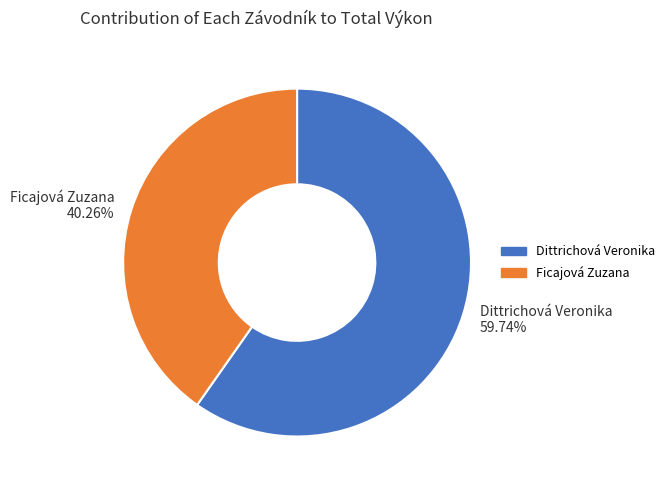

What percentage do Ficajová Zuzana and Dittrichová Veronika together represent?

100.0%